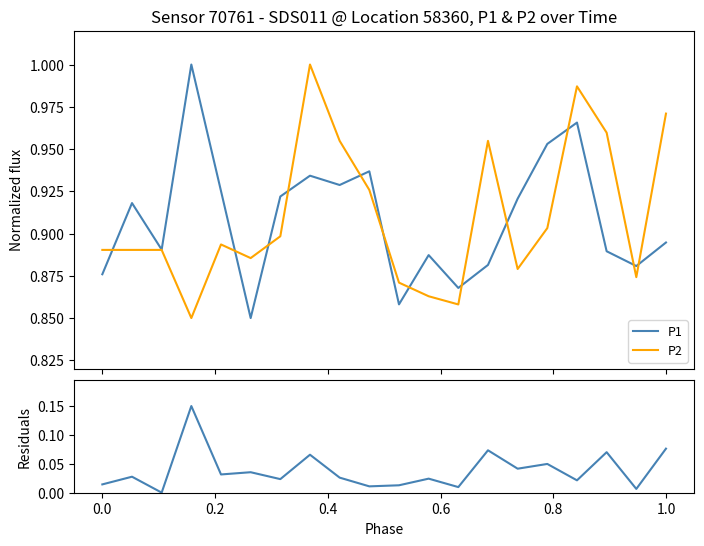

Reading left to right, list all the values displayed in this chart.

P1: 0.9	0.9	0.9	1.0	0.9	0.8	0.9	0.9	0.9	0.9	0.9	0.9	0.9	0.9	0.9	1.0	1.0	0.9	0.9	0.9
P2: 0.9	0.9	0.9	0.8	0.9	0.9	0.9	1.0	1.0	0.9	0.9	0.9	0.9	1.0	0.9	0.9	1.0	1.0	0.9	1.0
Residuals: 0.0	0.0	0.0	0.2	0.0	0.0	0.0	0.1	0.0	0.0	0.0	0.0	0.0	0.1	0.0	0.0	0.0	0.1	0.0	0.1